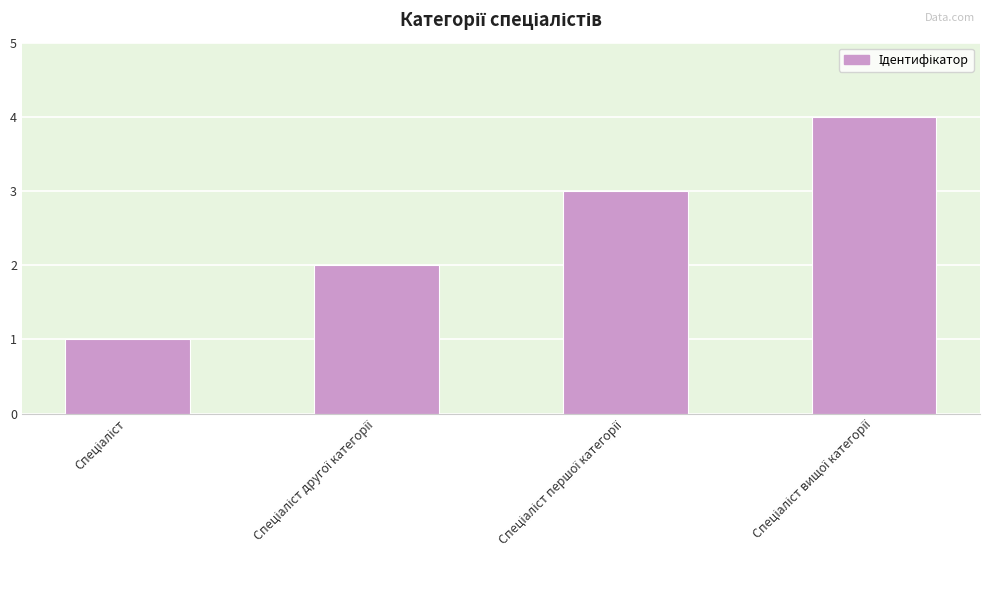

What is the sum of all values?

10